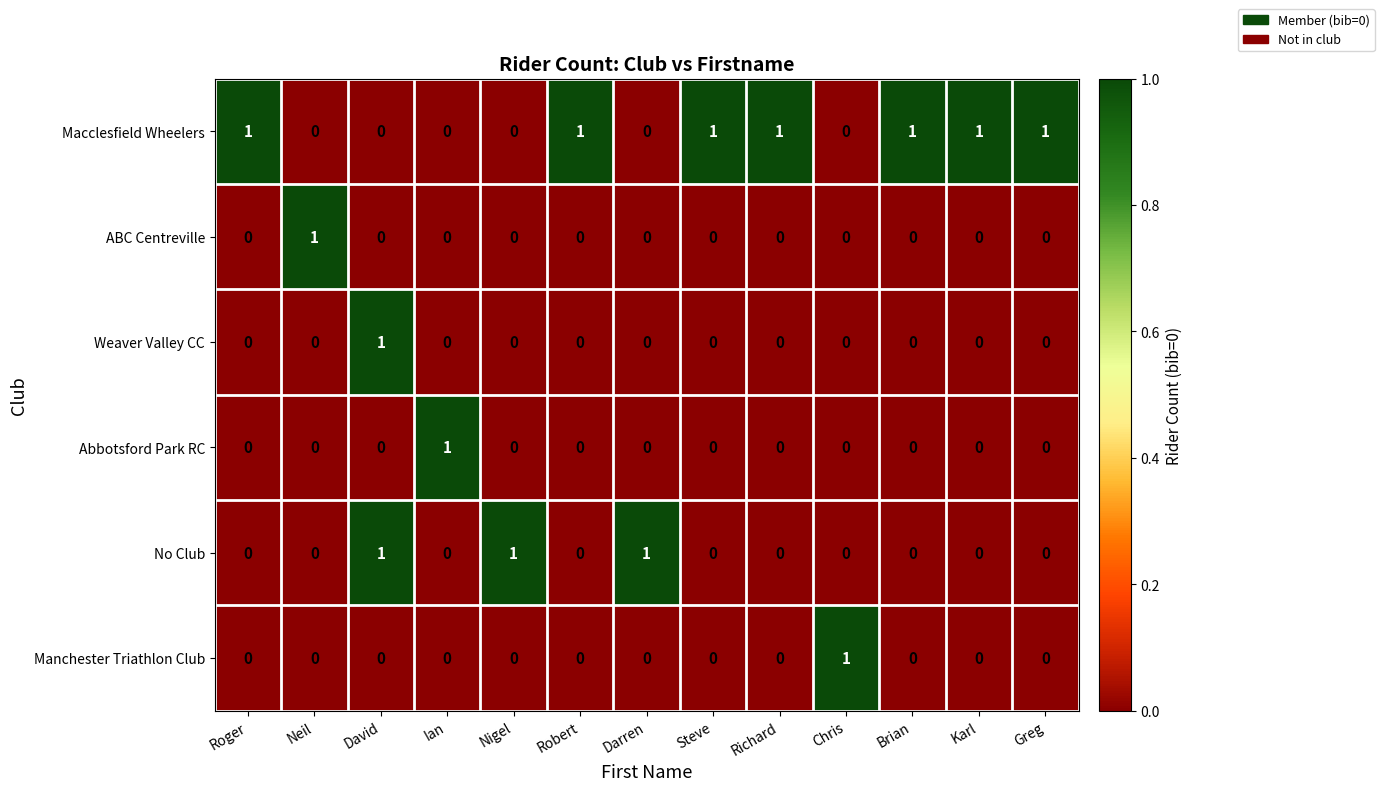

At how many categories does at least one series exceed 0?

13